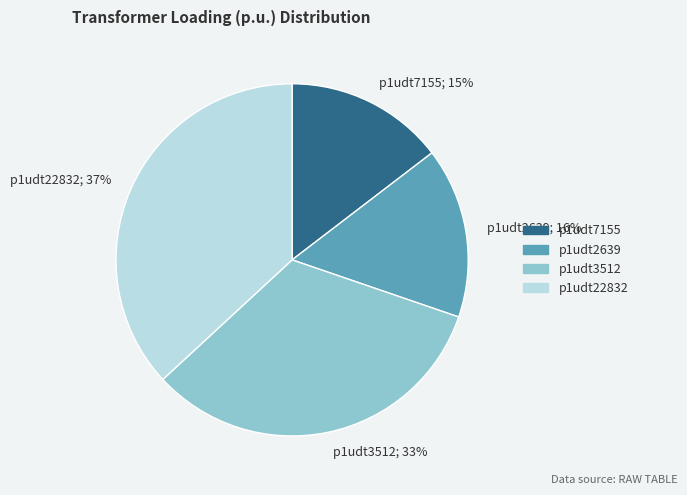

True or false: p1udt2639; 16% accounts for 16% of the total.

True